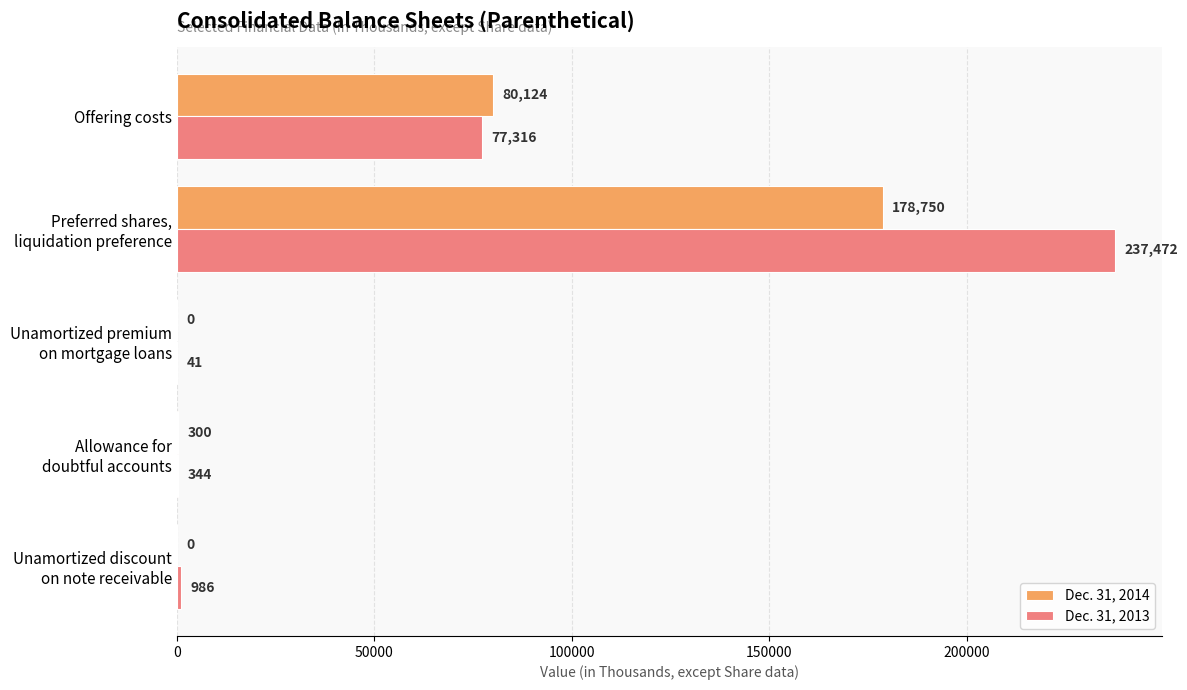

Which series has the largest total across all categories?

Dec. 31, 2013